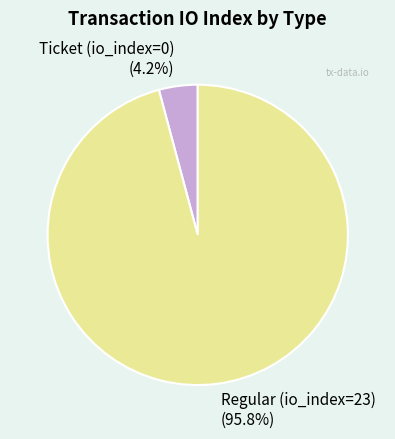

How much of the chart is everything except Ticket (io_index=0)?

95.8%